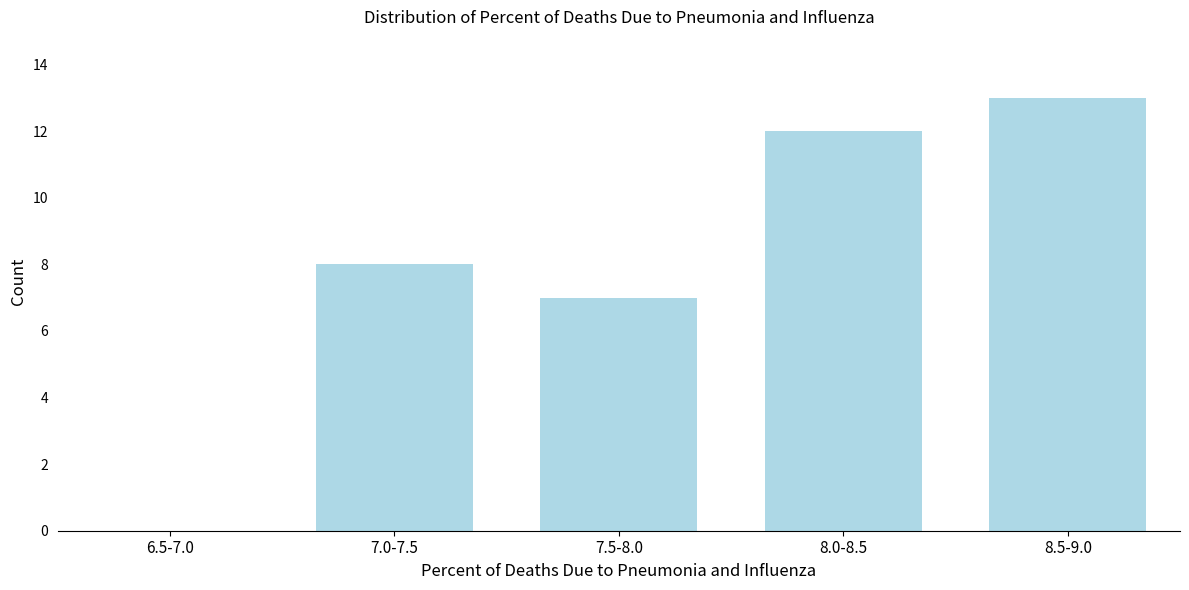

Reading left to right, transcribe all the data shown in this chart.

6.5-7.0=0	7.0-7.5=8	7.5-8.0=7	8.0-8.5=12	8.5-9.0=13